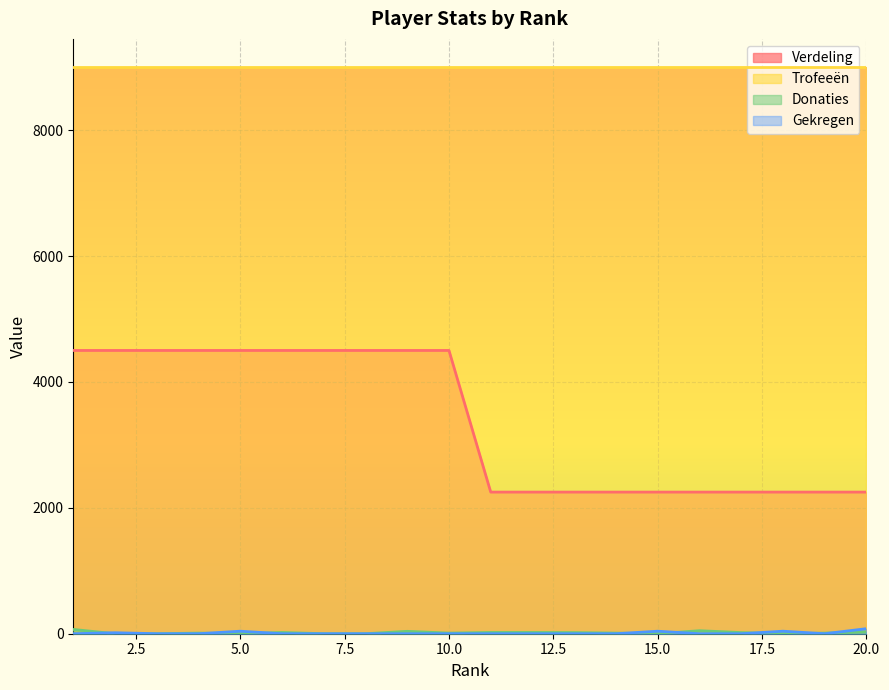

The value of Donaties at 5 is 27. True or false?

False